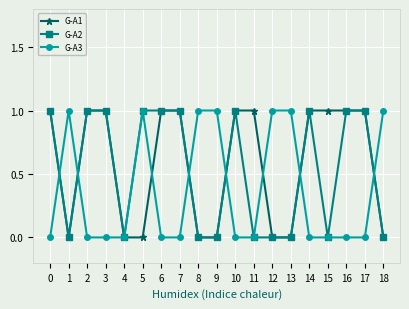

How many data points does each series have?

19